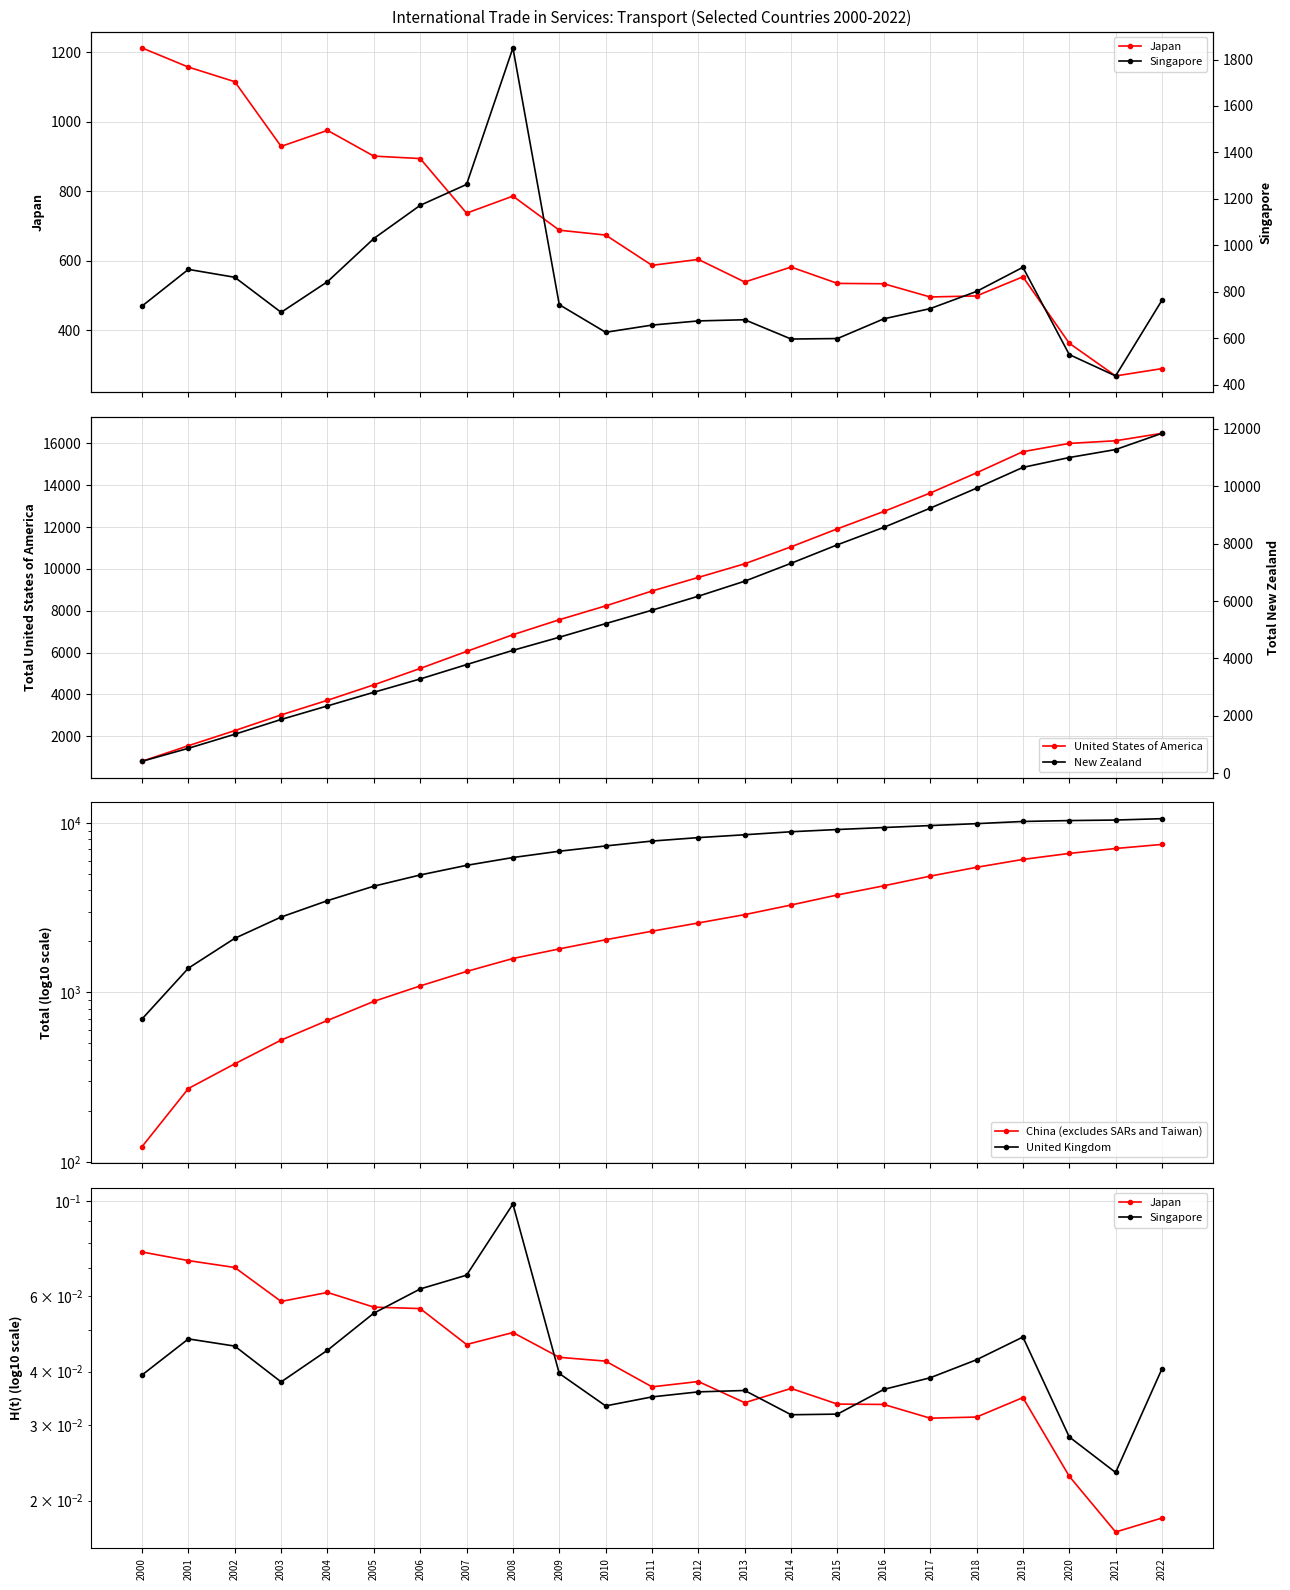

At which category is the sum across all series the highest?

2022